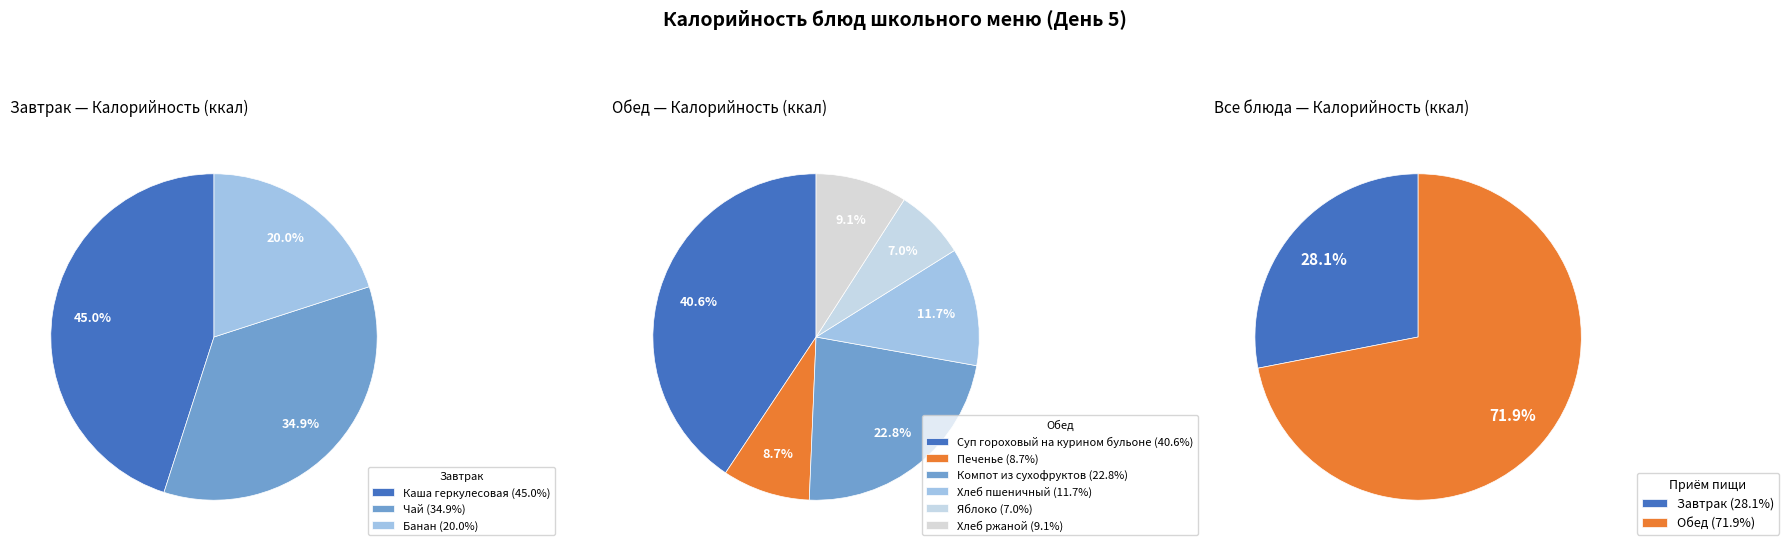

What is the ratio of the value at Суп гороховый на курином бульоне to the value at Компот из сухофруктов?

1.8